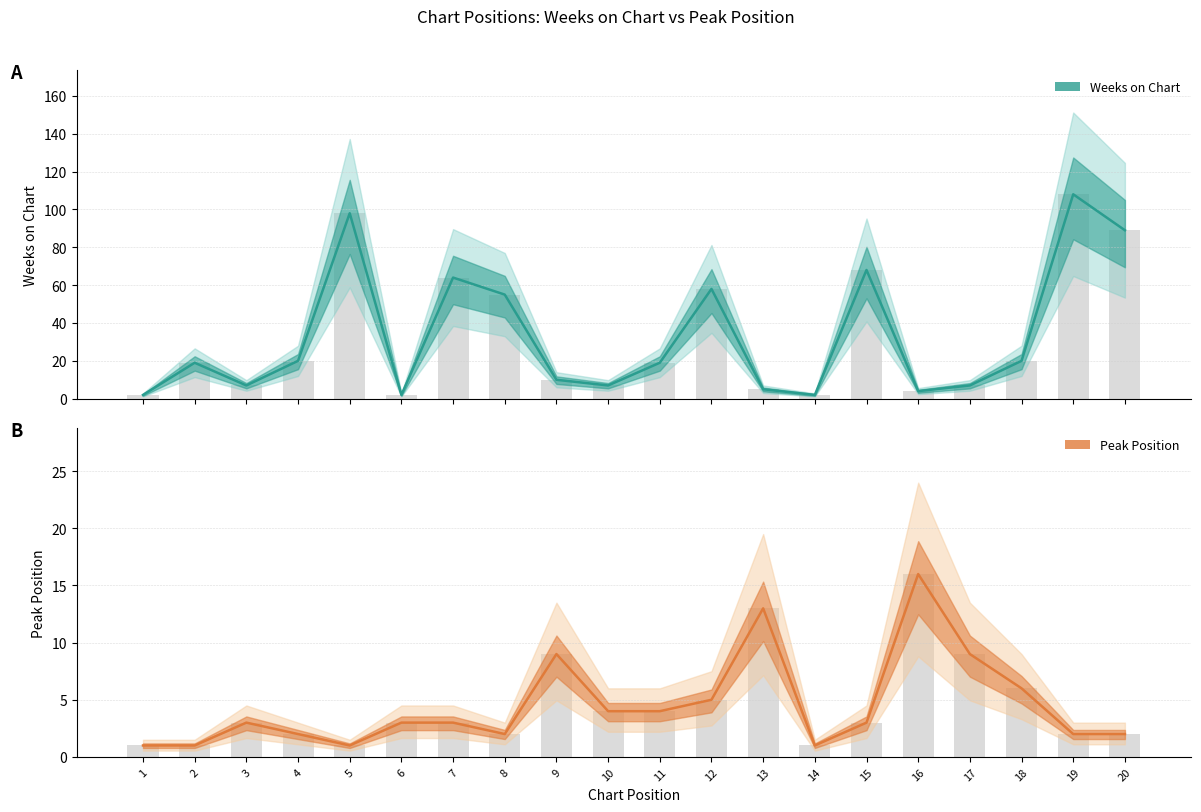

How many bars are there in each group?

2